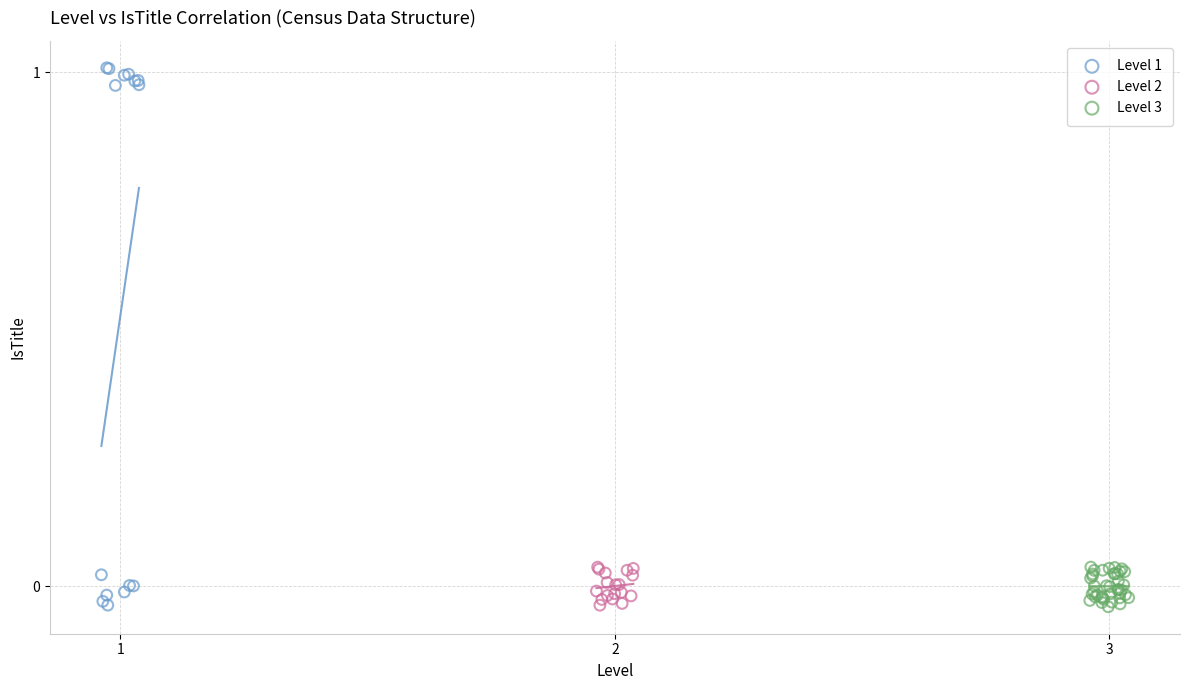

Which series has the largest Y range (max minus min)?

Level 1